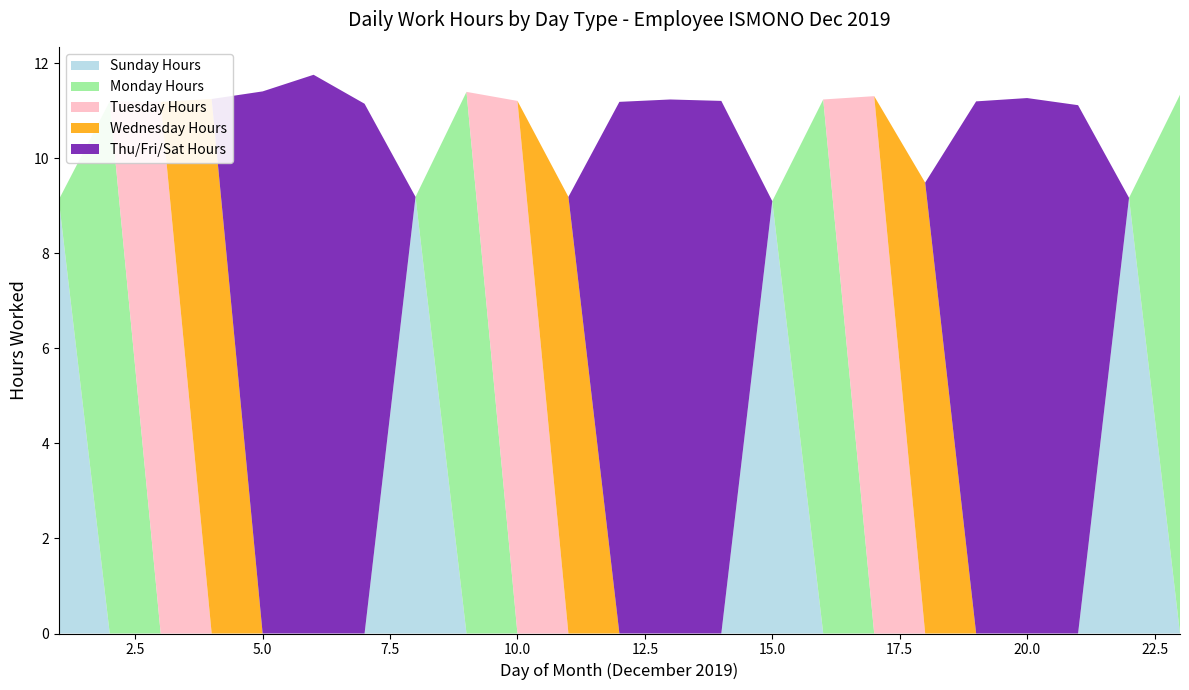

Reading left to right, extract all data points from this chart.

Sunday Hours: 9.1	0.0	0.0	0.0	0.0	0.0	0.0	9.2	0.0	0.0	0.0	0.0	0.0	0.0	9.1	0.0	0.0	0.0	0.0	0.0	0.0	9.2	0.0
Monday Hours: 0.0	11.2	0.0	0.0	0.0	0.0	0.0	0.0	11.4	0.0	0.0	0.0	0.0	0.0	0.0	11.2	0.0	0.0	0.0	0.0	0.0	0.0	11.3
Tuesday Hours: 0.0	0.0	11.2	0.0	0.0	0.0	0.0	0.0	0.0	11.2	0.0	0.0	0.0	0.0	0.0	0.0	11.3	0.0	0.0	0.0	0.0	0.0	0.0
Wednesday Hours: 0.0	0.0	0.0	11.2	0.0	0.0	0.0	0.0	0.0	0.0	9.2	0.0	0.0	0.0	0.0	0.0	0.0	9.5	0.0	0.0	0.0	0.0	0.0
Thu/Fri/Sat Hours: 0.0	0.0	0.0	0.0	11.4	11.8	11.2	0.0	0.0	0.0	0.0	11.2	11.2	11.2	0.0	0.0	0.0	0.0	11.2	11.3	11.1	0.0	0.0